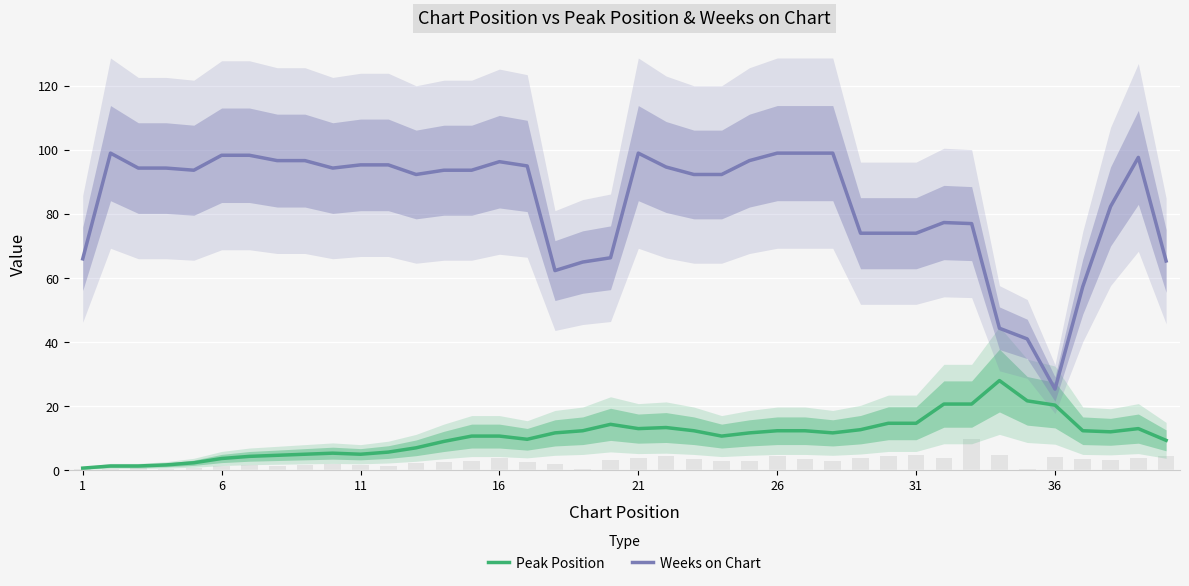

True or false: Weeks on Chart and Peak Position intersect in this chart.

False